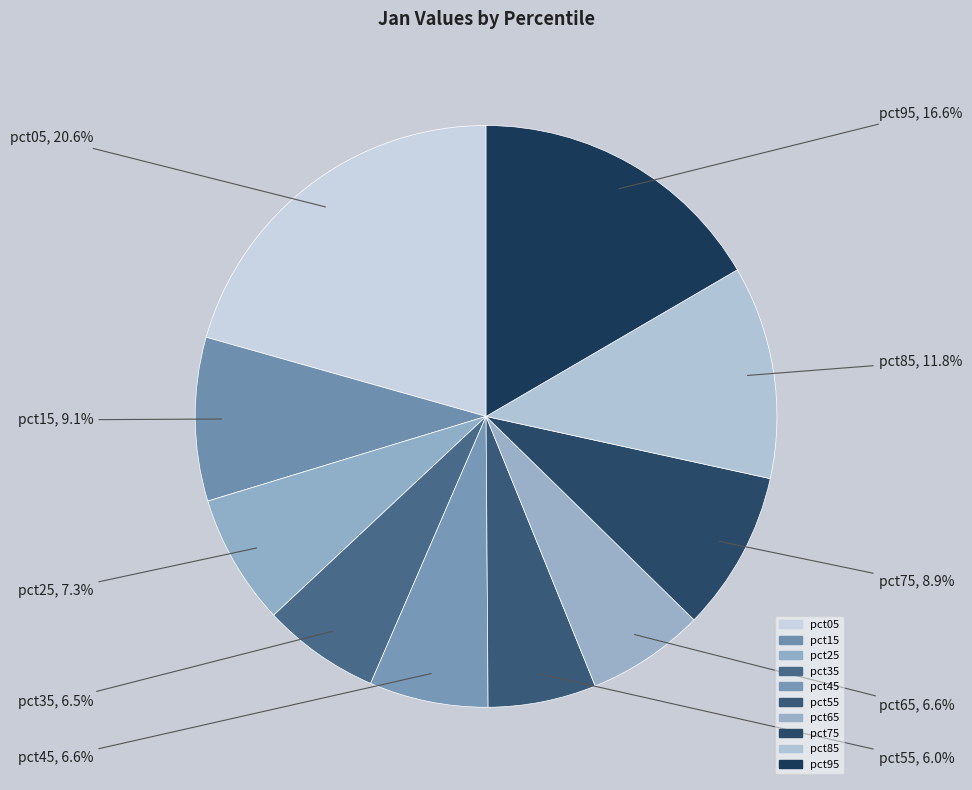

Which has a higher value, pct25 or pct35?

pct25